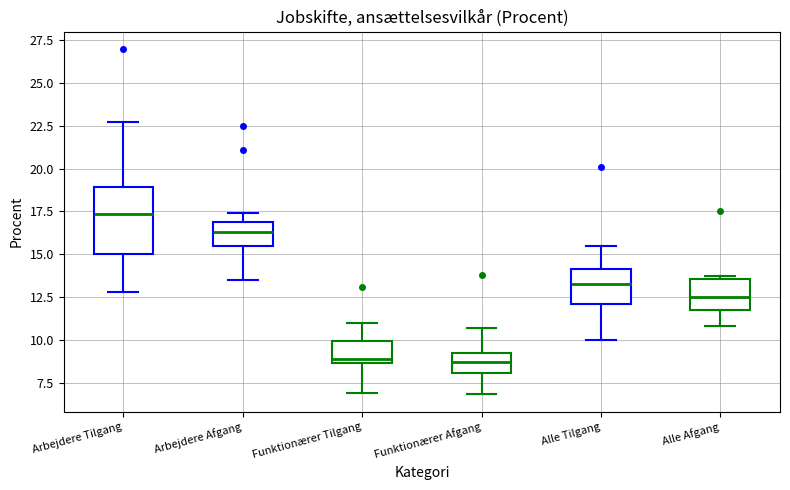

Reading left to right, read every box against the y-axis: the position of its median line, the range the box covers, and the ends of its whiskers. The values are not printed on the chart, so give them approximately, as read against the axis.

Arbejdere Tilgang: median 17.5, box 15.0 to 19.0, whiskers 13.0 to 22.5
Arbejdere Afgang: median 16.5, box 15.5 to 17.0, whiskers 13.5 to 17.5
Funktionærer Tilgang: median 9.0, box 8.5 to 10.0, whiskers 7.0 to 11.0
Funktionærer Afgang: median 8.5, box 8.0 to 9.0, whiskers 7.0 to 10.5
Alle Tilgang: median 13.5, box 12.0 to 14.0, whiskers 10.0 to 15.5
Alle Afgang: median 12.5, box 12.0 to 13.5, whiskers 11.0 to 13.5 (just above the box's upper edge)